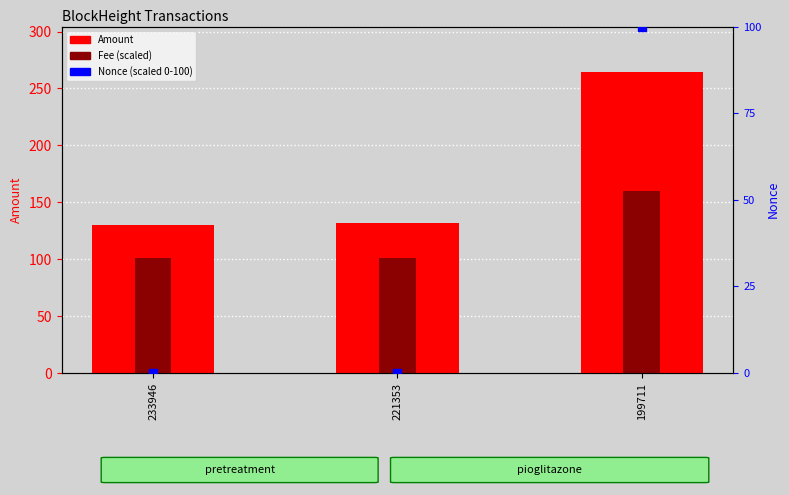

Which series has the widest spread of Y values?

Amount